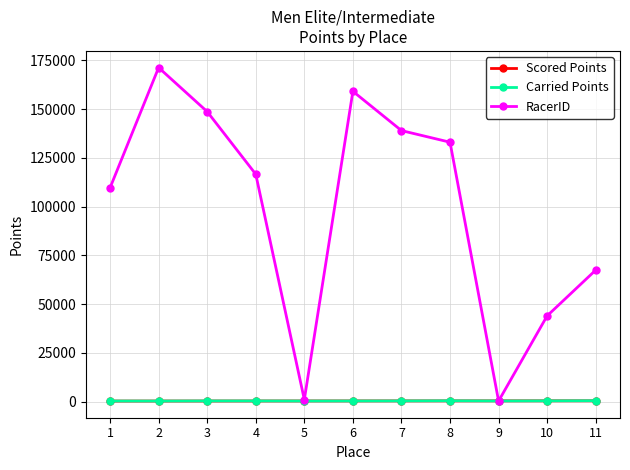

What is the maximum value for Carried Points?

410.6